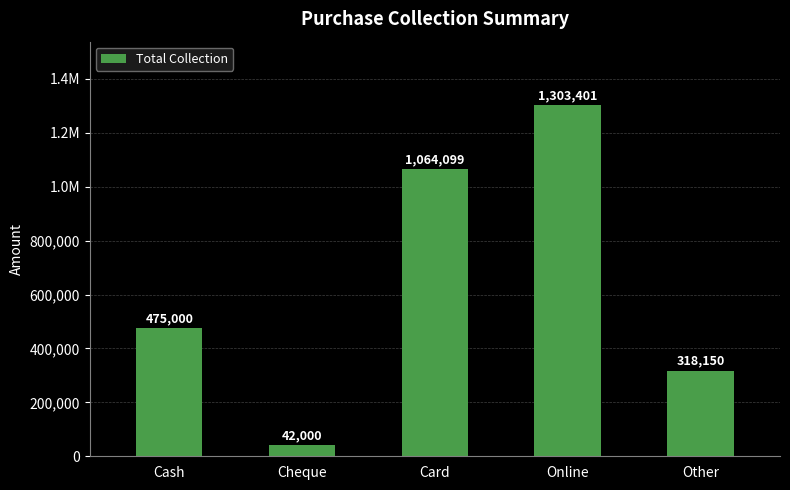

Is it true that the value at Online is 652048?

False